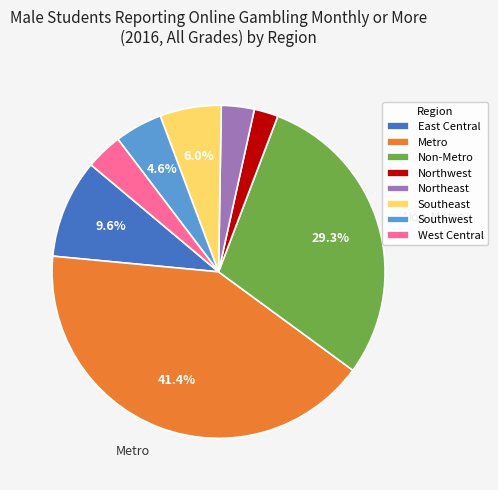

Do Non-Metro and Metro together represent more than half of the pie?

Yes